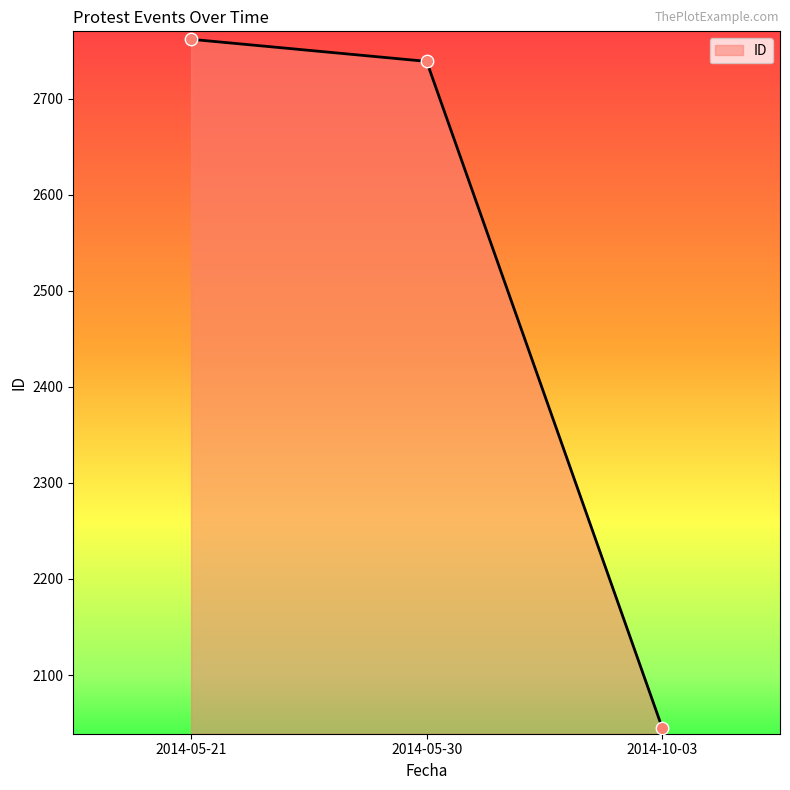

Between 2014-05-21 and 2014-10-03, which is larger?

2014-05-21